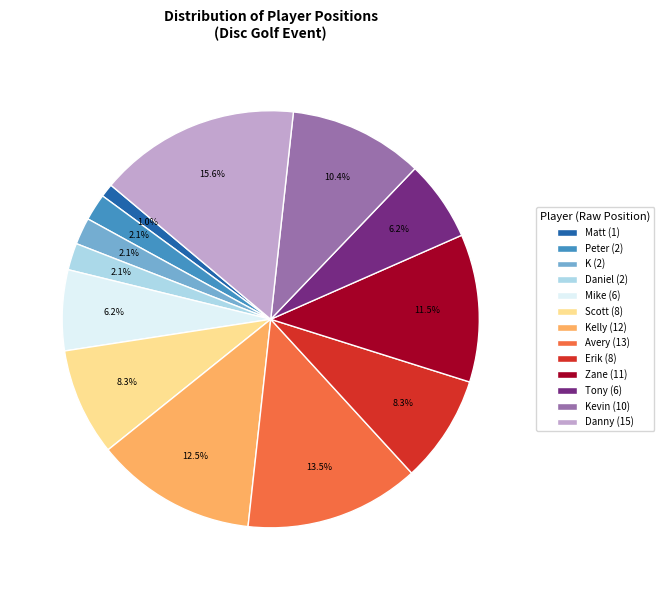

Between Mike (6) and Zane (11), which is larger?

Zane (11)